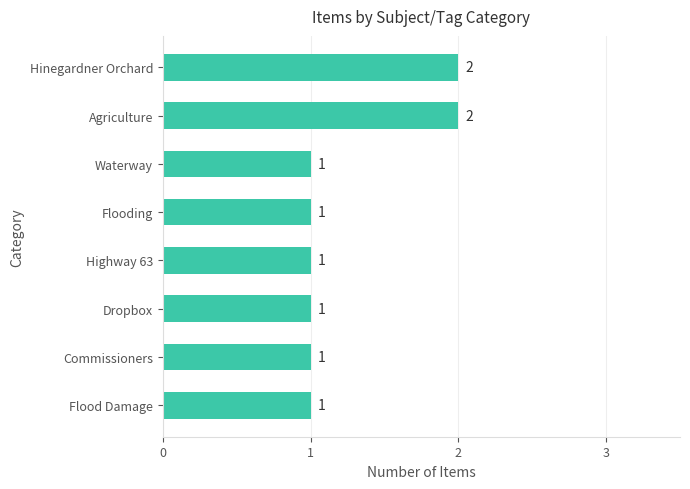

Reading bottom to top, transcribe all the data shown in this chart.

Flood Damage=1	Commissioners=1	Dropbox=1	Highway 63=1	Flooding=1	Waterway=1	Agriculture=2	Hinegardner Orchard=2